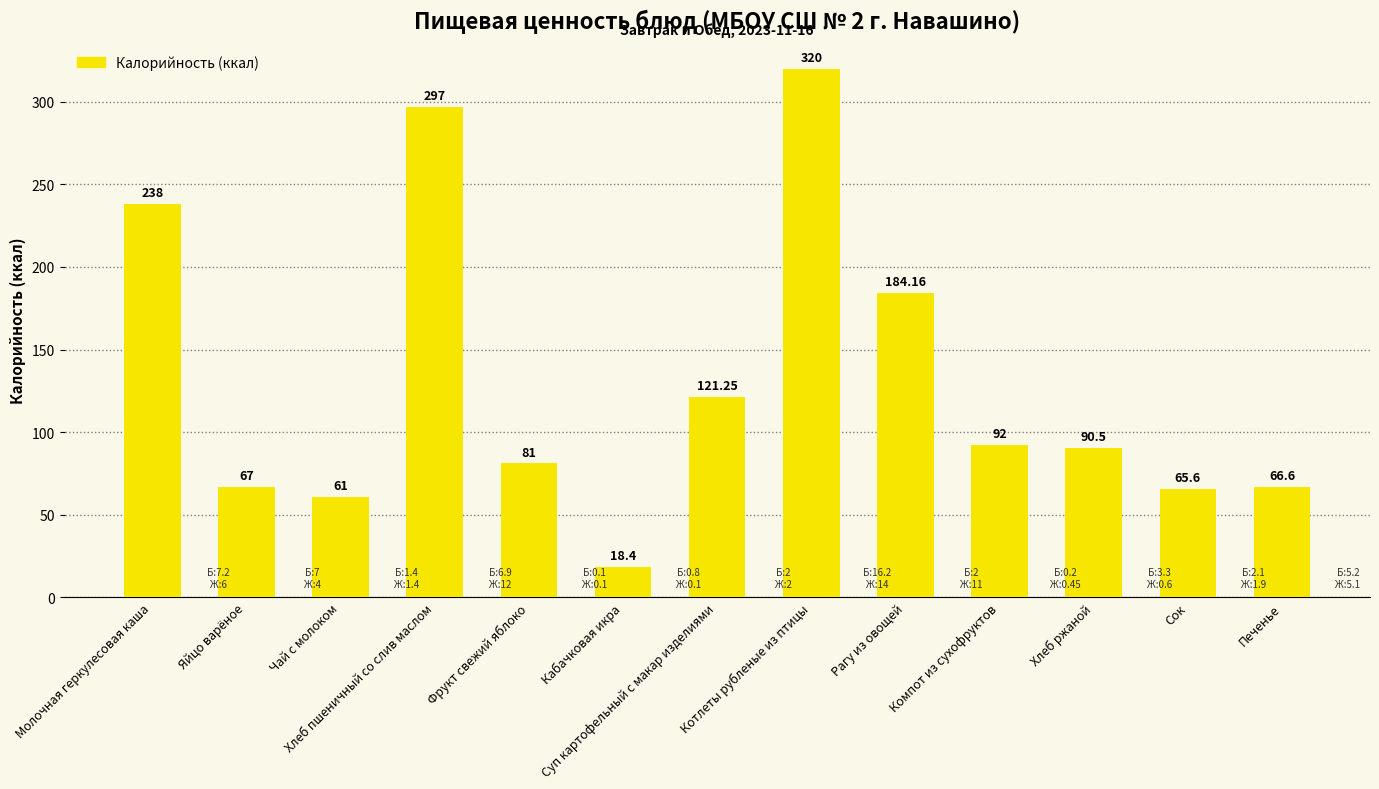

What is the greatest value displayed?

320.0